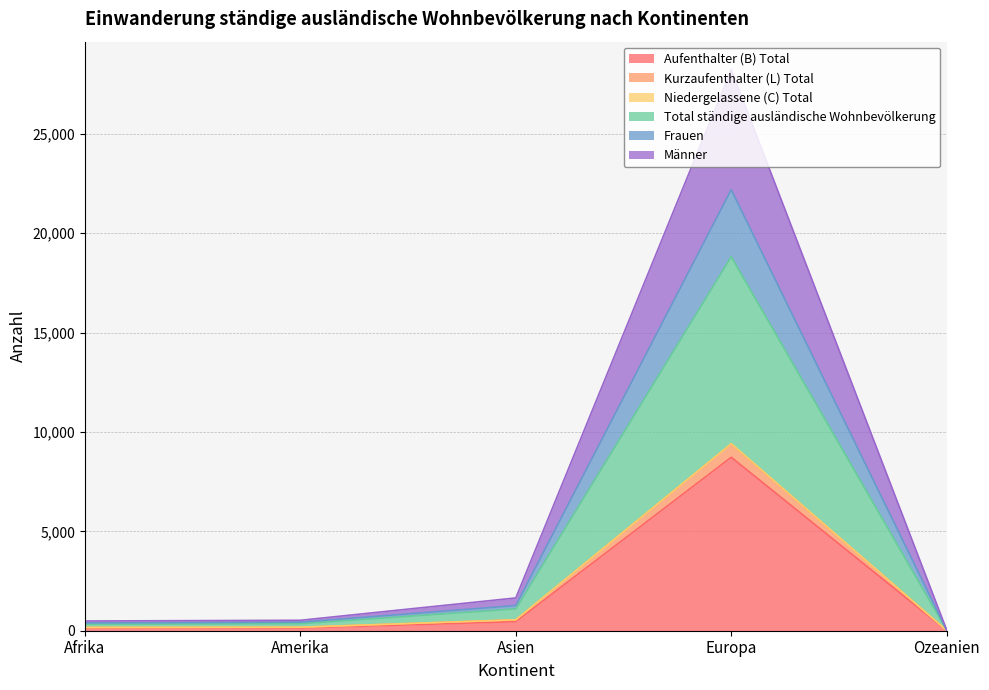

At which label does Aufenthalter (B) Total reach its peak?

Europa